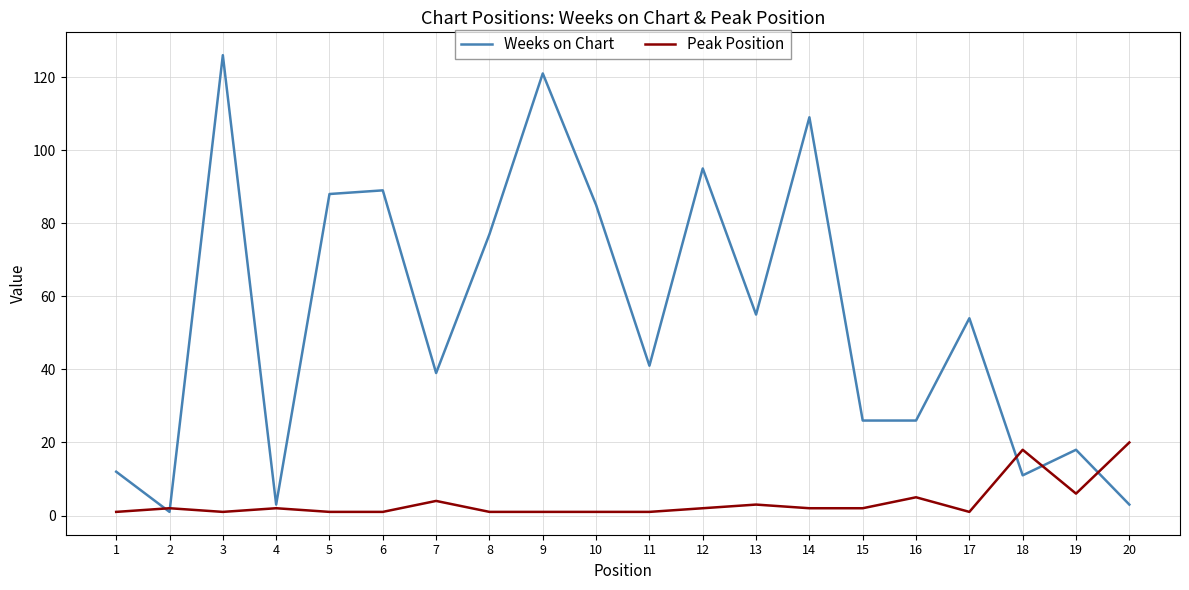

What is the greatest value displayed?

126